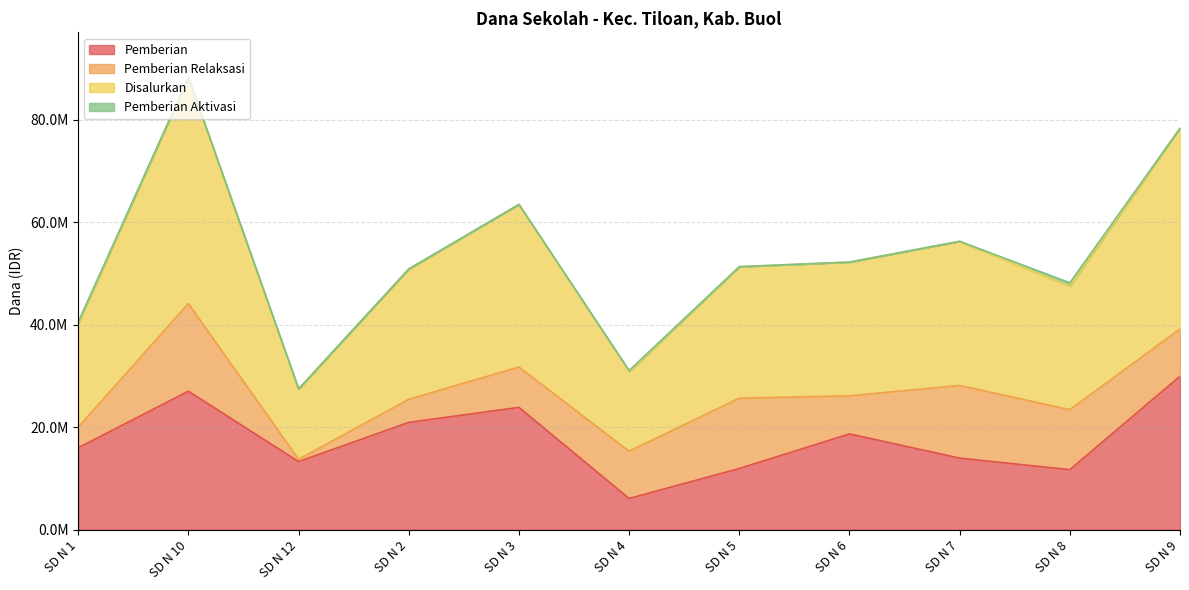

What is the difference between the maximum and minimum values in the Pemberian series?

23850000